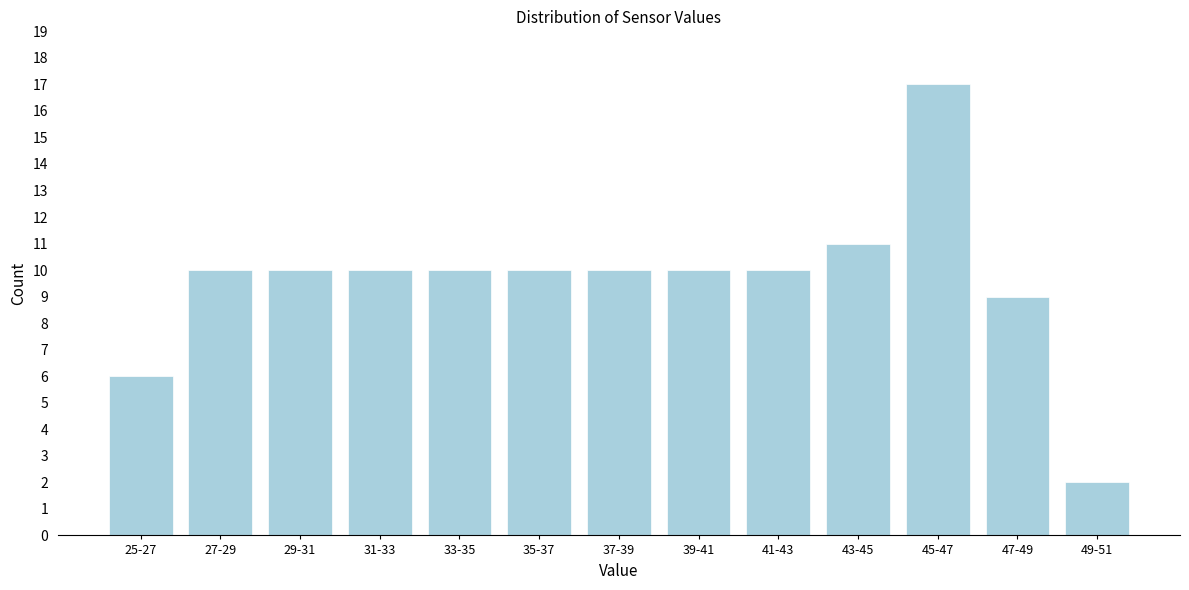

Reading left to right, what are all the values shown in this chart?

6	10	10	10	10	10	10	10	10	11	17	9	2